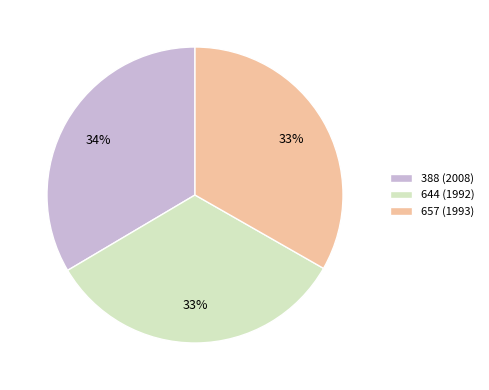

Is it true that 657 (1993) is 26% of the pie?

False